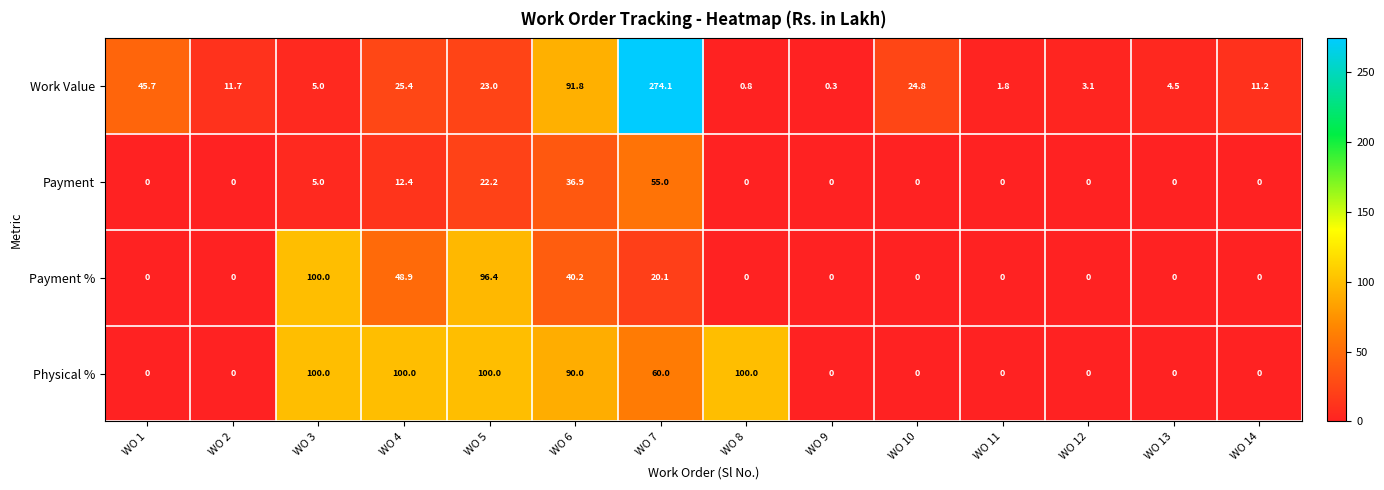

Which series has the widest spread of values?

Work Value